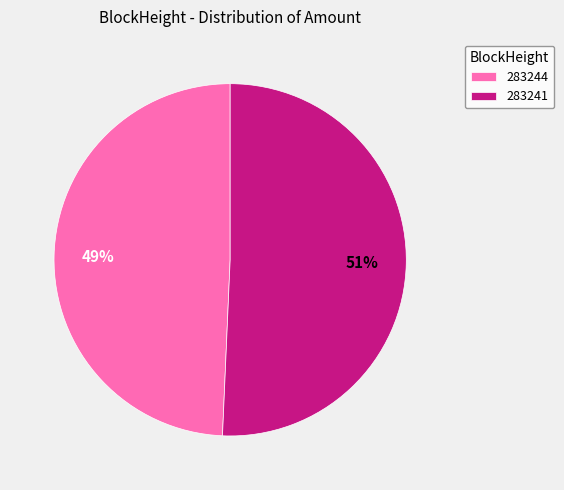

How many slices are in this pie chart?

2